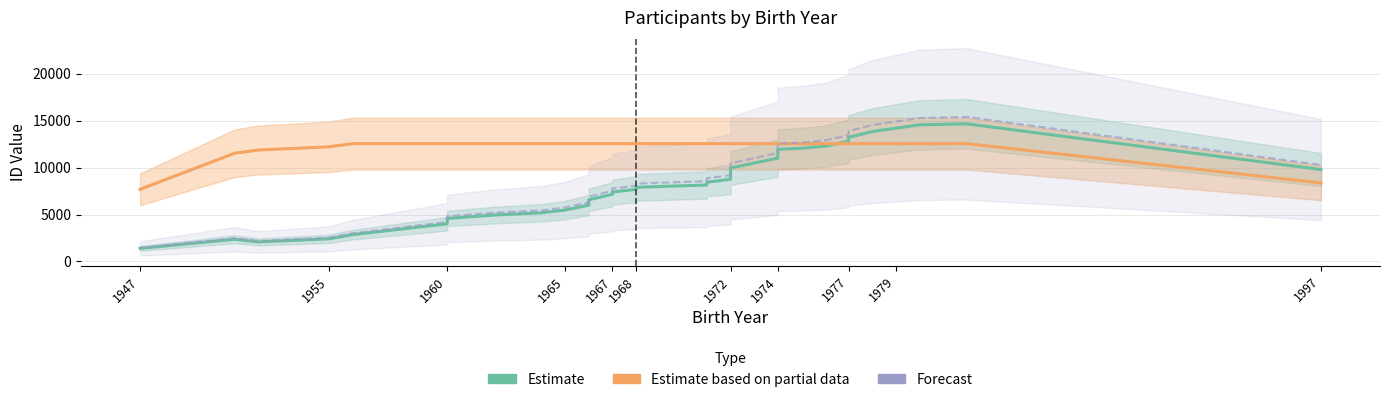

How many data points in Estimate are less than 7897?

15